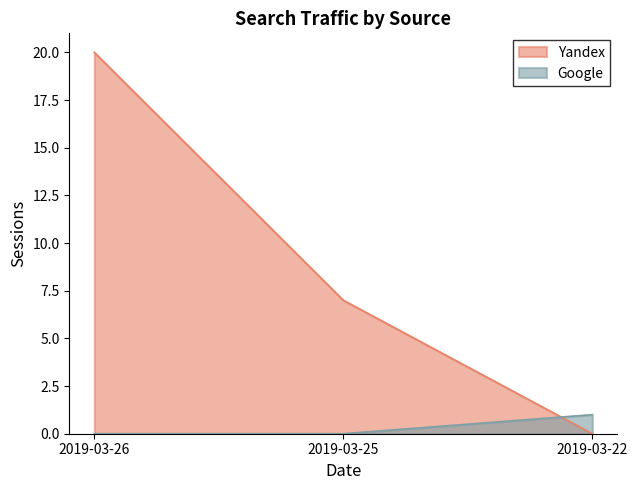

Does the chart display data point markers on the line(s)?

No